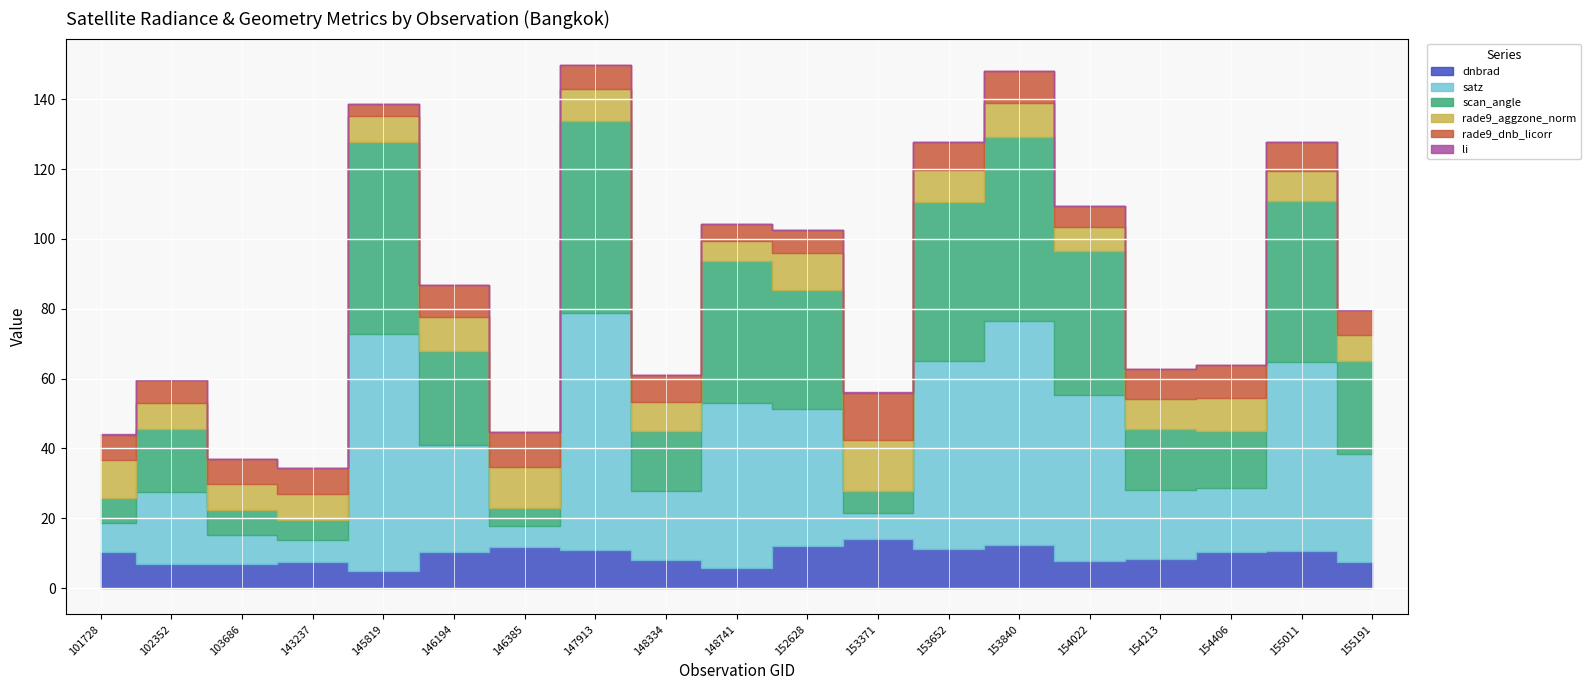

What is the value of the rade9_aggzone_norm point at the 17th from the left?

9.4